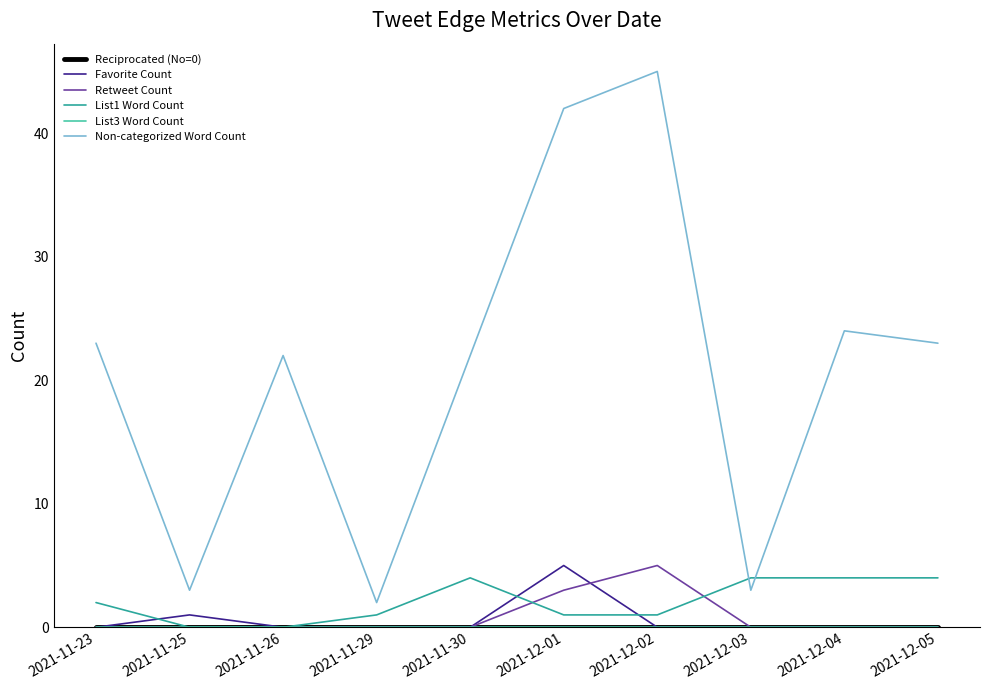

Does the chart have visible grid lines?

No